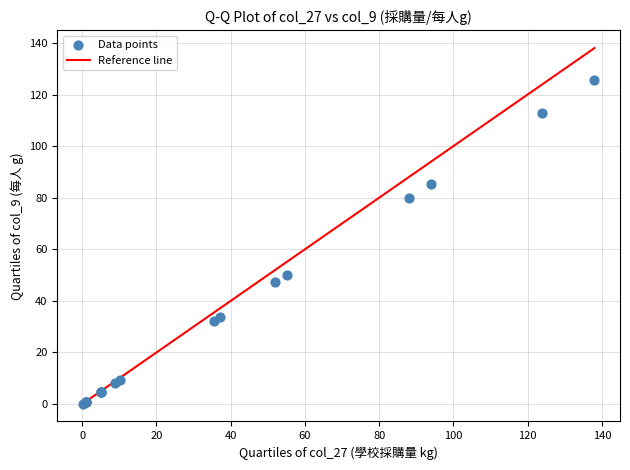

What Y value in the scatter plot is closest to 62?

50.2